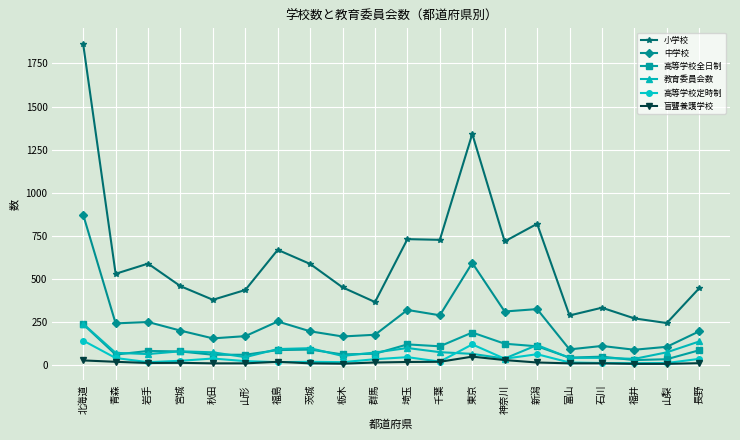

What is the minimum value shown in the chart?

6